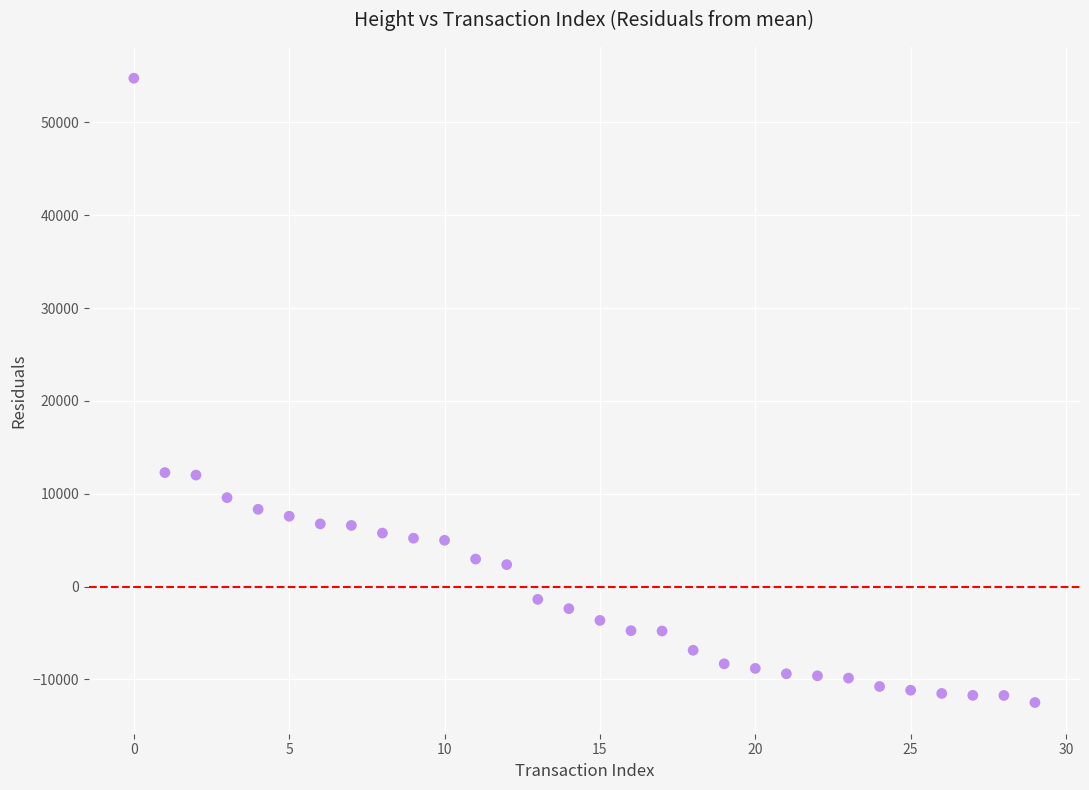

What is the range of Y values (max minus min)?

67240.0